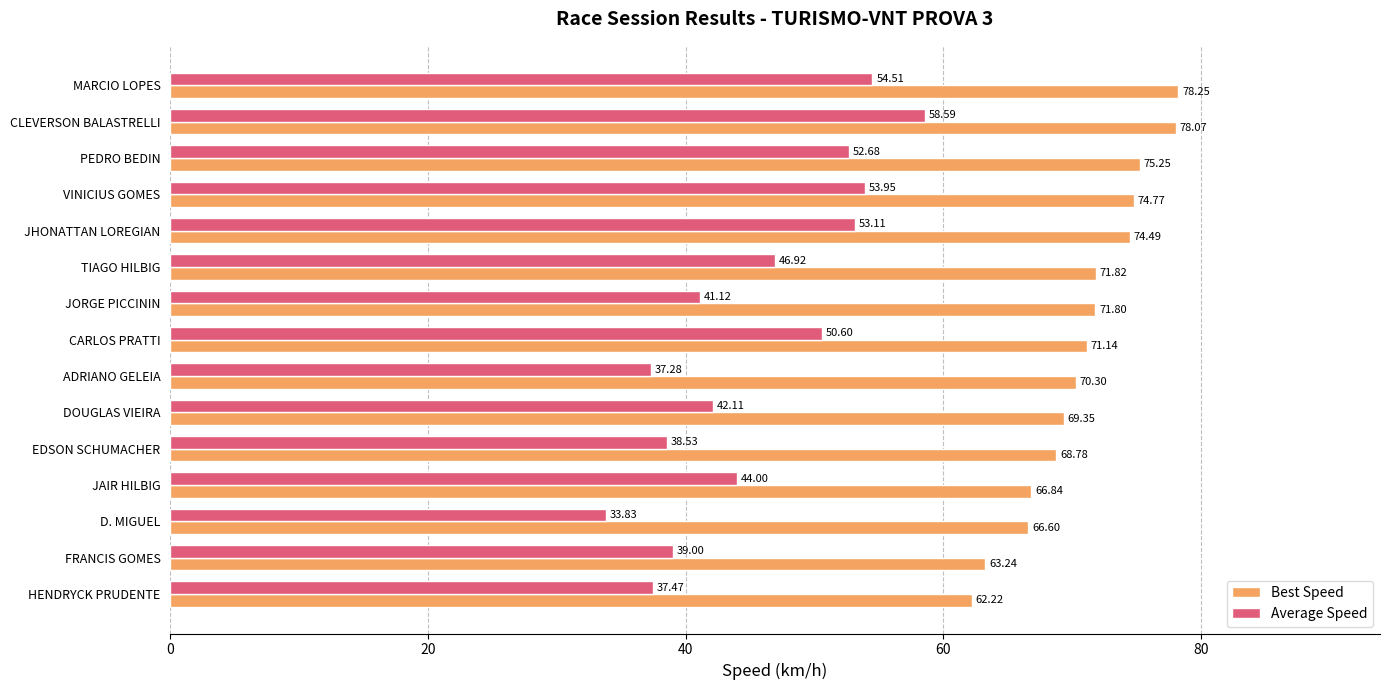

What is the smallest value displayed?

33.8